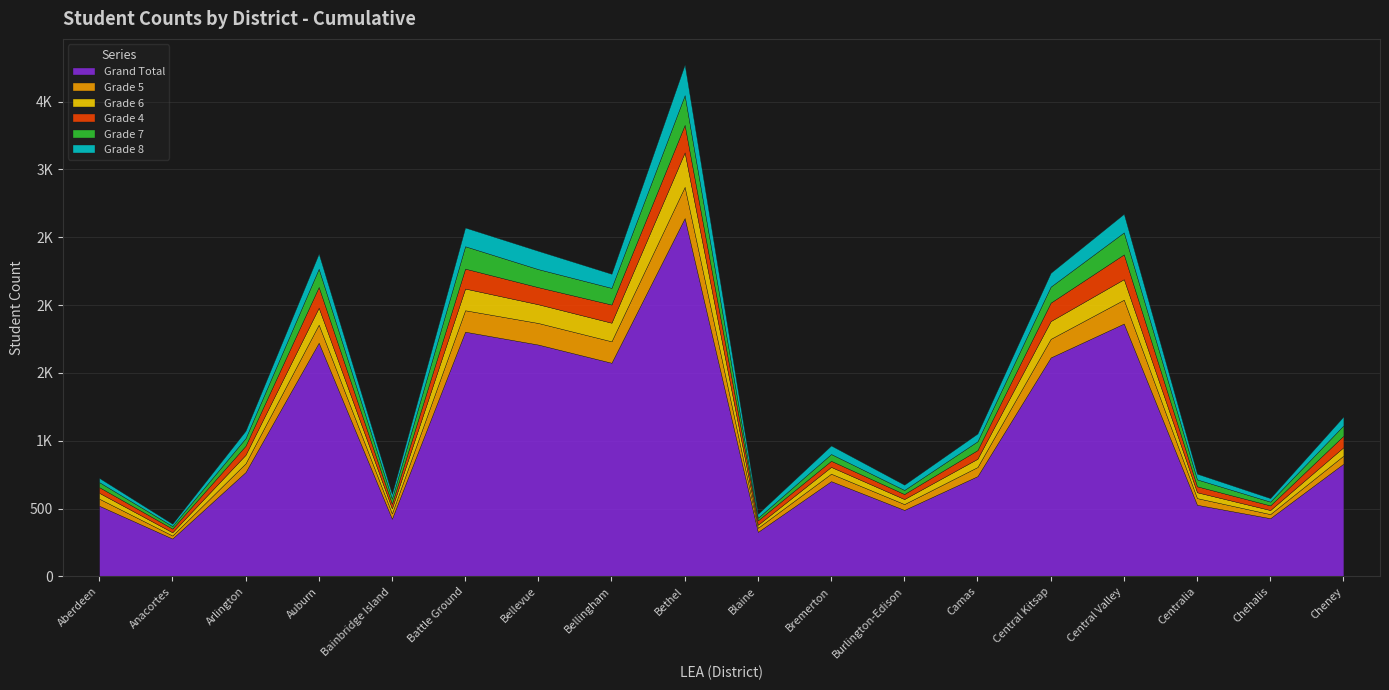

What position from the left is Bremerton?

11